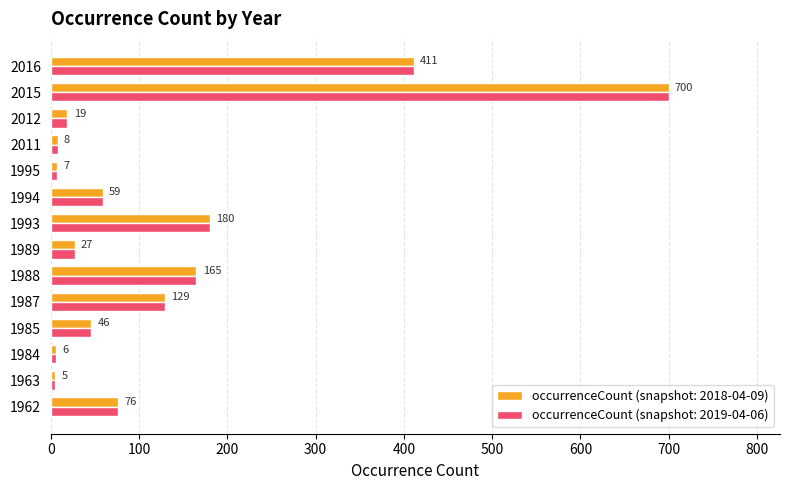

What is the difference between the occurrenceCount (snapshot: 2018-04-09) values at 1987 and 1988?

36